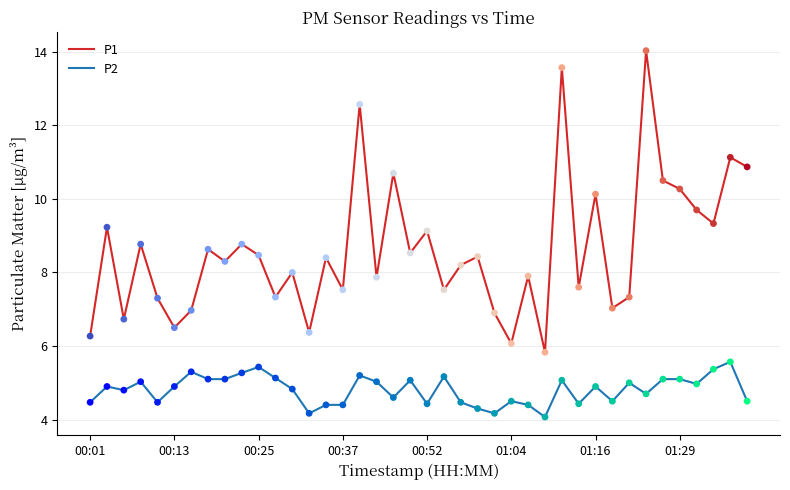

List the series in order of their peak value, lowest first.

P2, P1